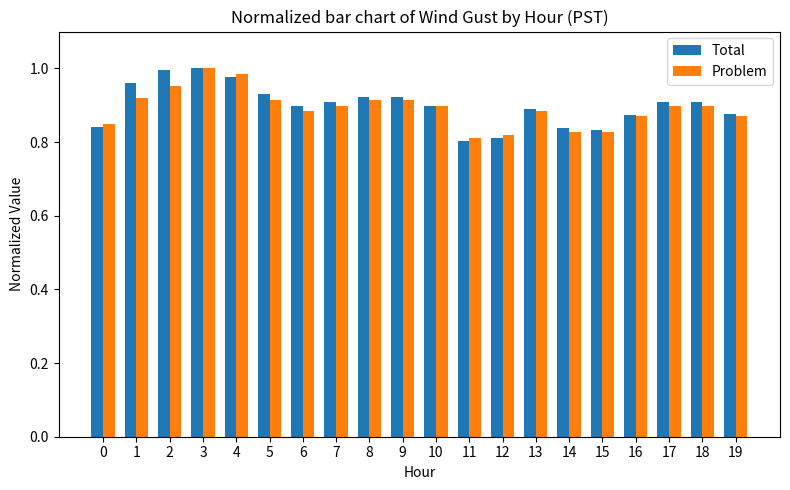

What is the sum of the Total values at 3 and 17?

1.9